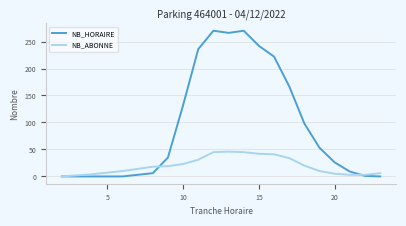

Which series has the largest range (max minus min)?

NB_HORAIRE